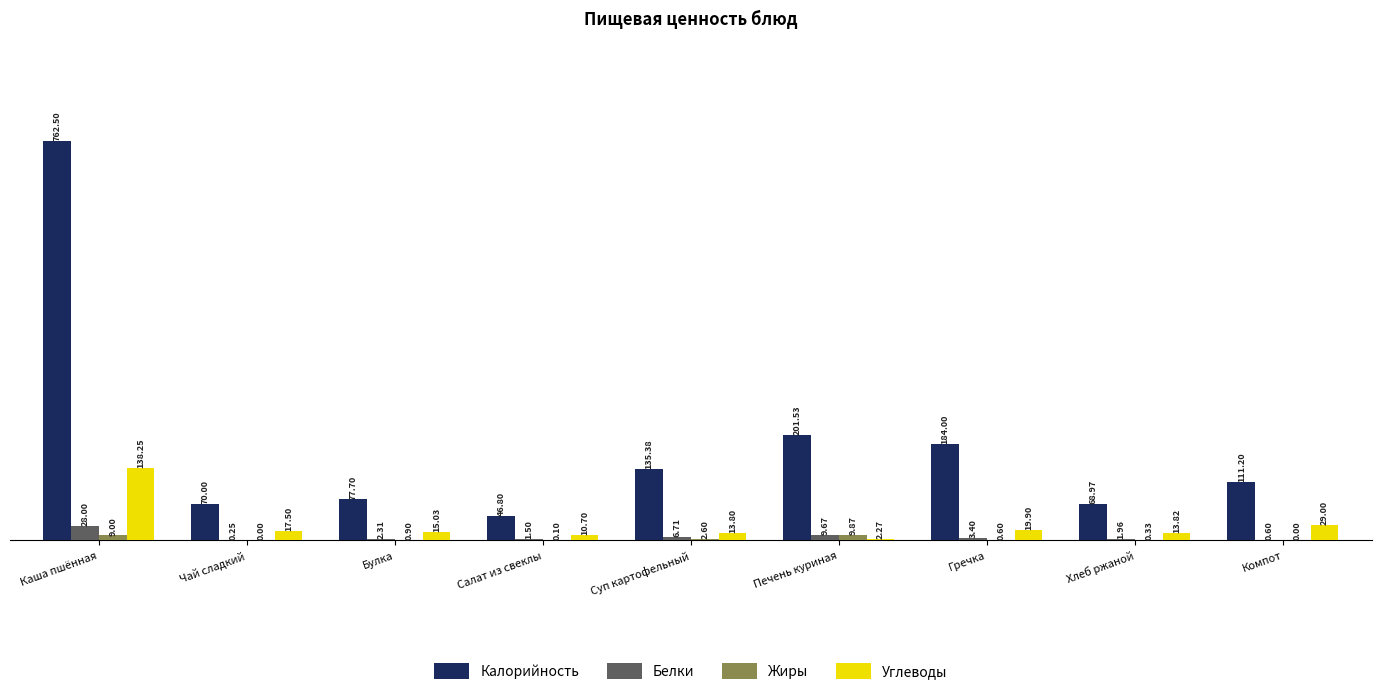

Is the value of Жиры at Салат из свеклы greater than the value of Калорийность at Булка?

No